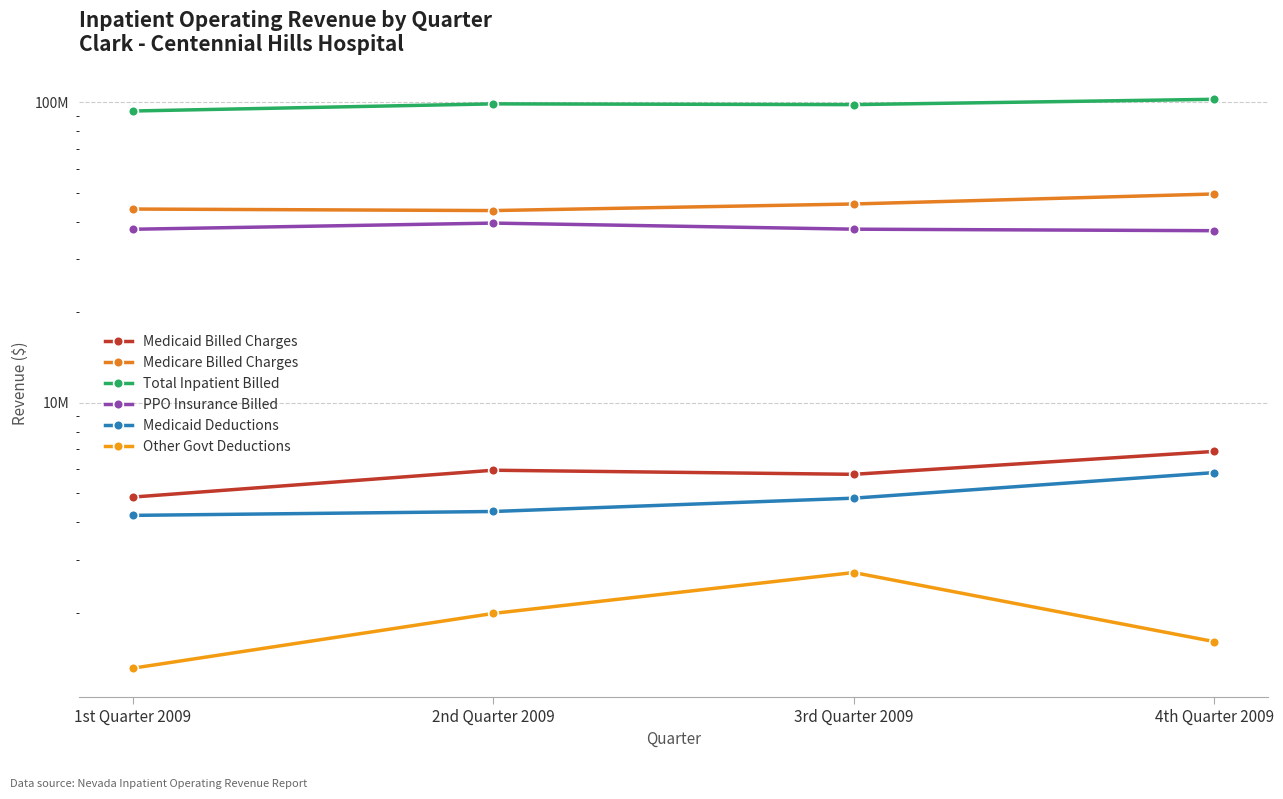

Where is Medicaid Billed Charges nearest to the value 5871107?

2nd Quarter 2009